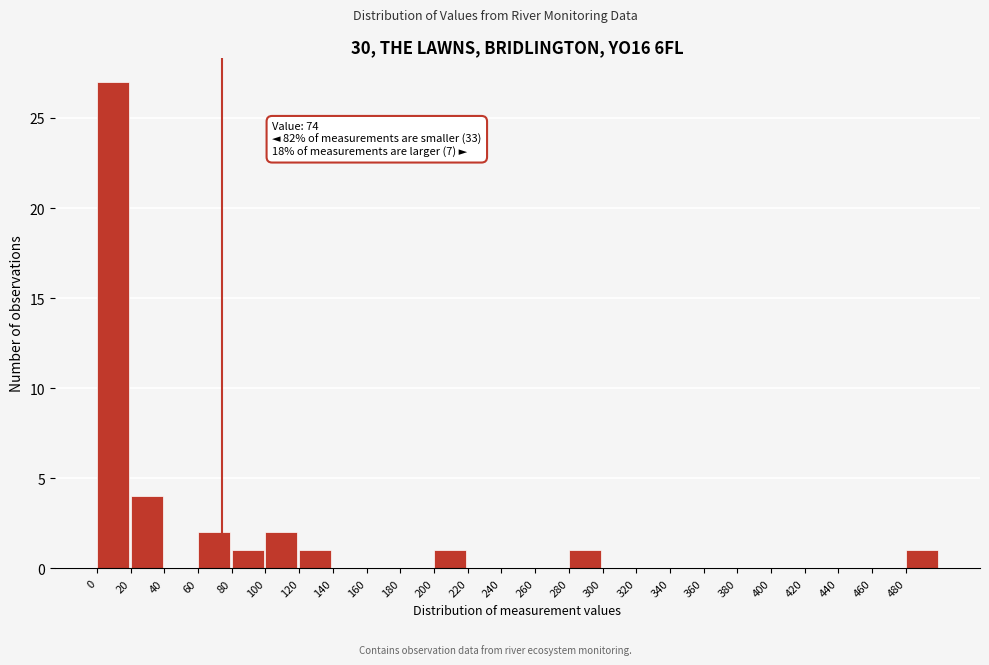

Over which range of the x-axis is the bar tallest?

0 to 20